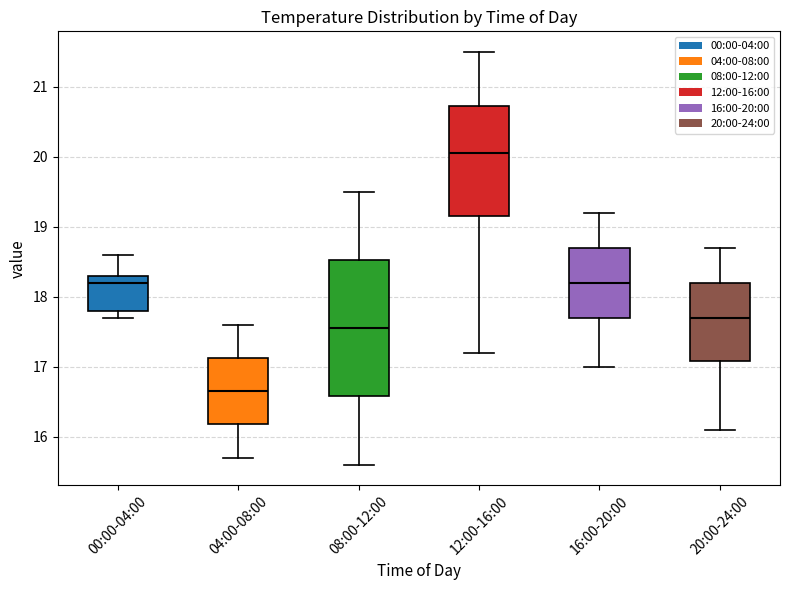

Which box has the lowest median line?

04:00-08:00